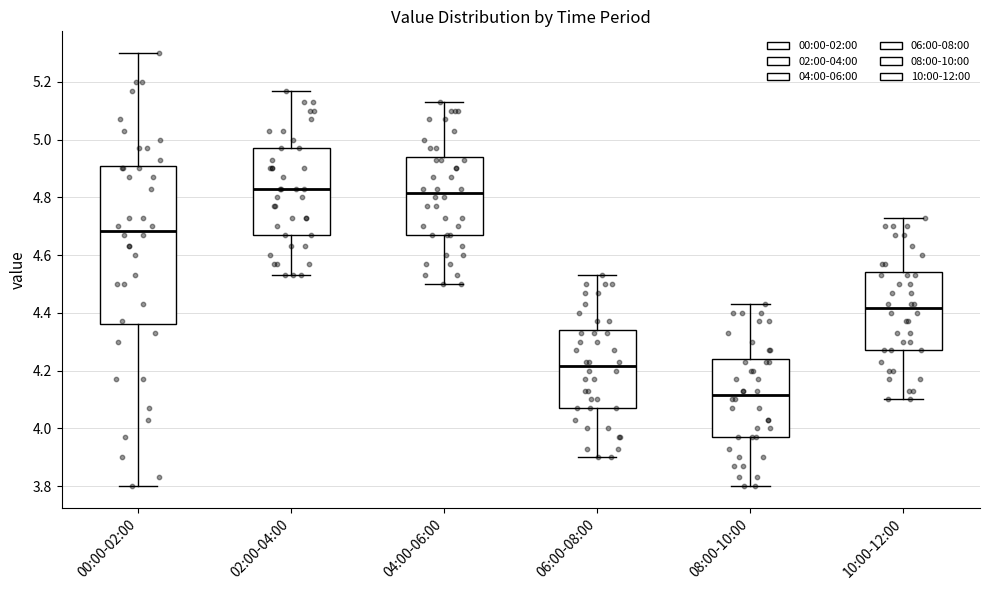

Which box is the tallest, from its lower edge to its upper edge?

00:00-02:00